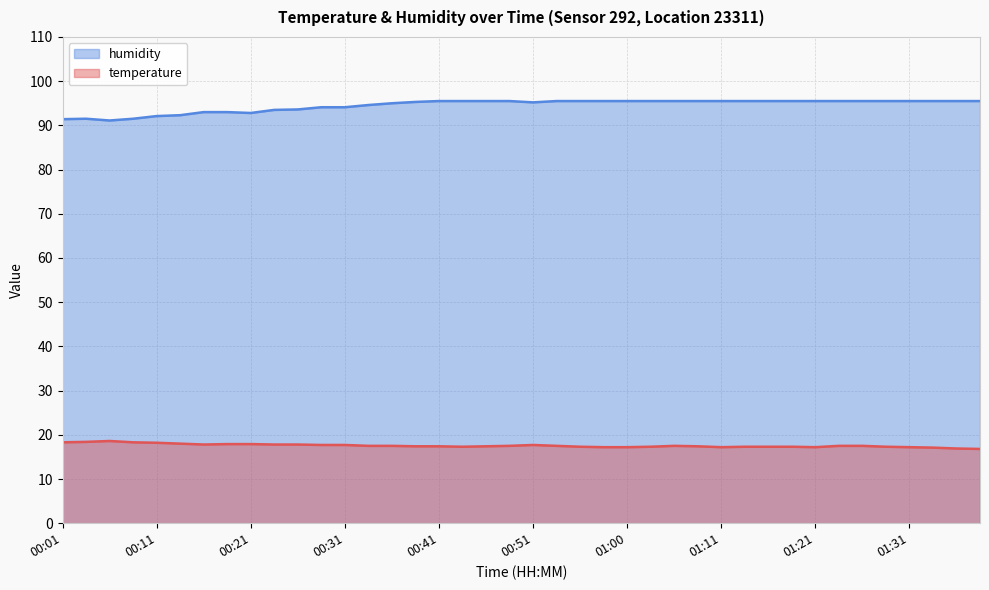

What is the average value of the humidity series?

94.5